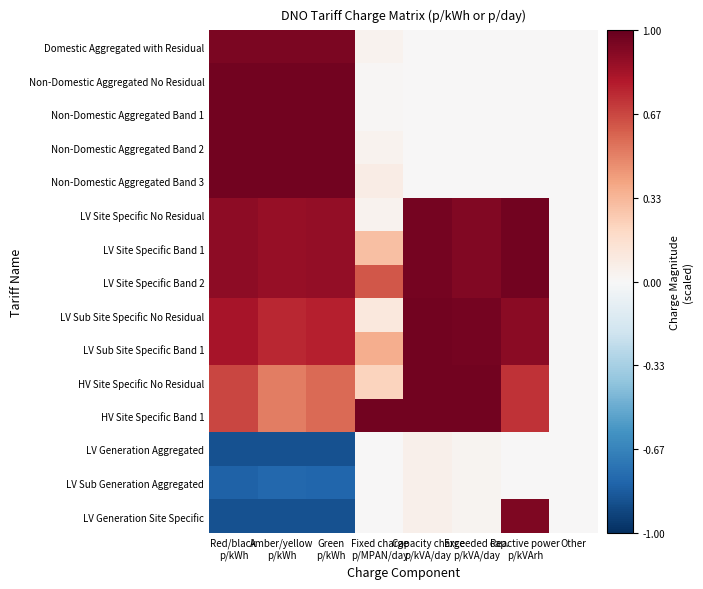

At how many categories does at least one series exceed 0?

7